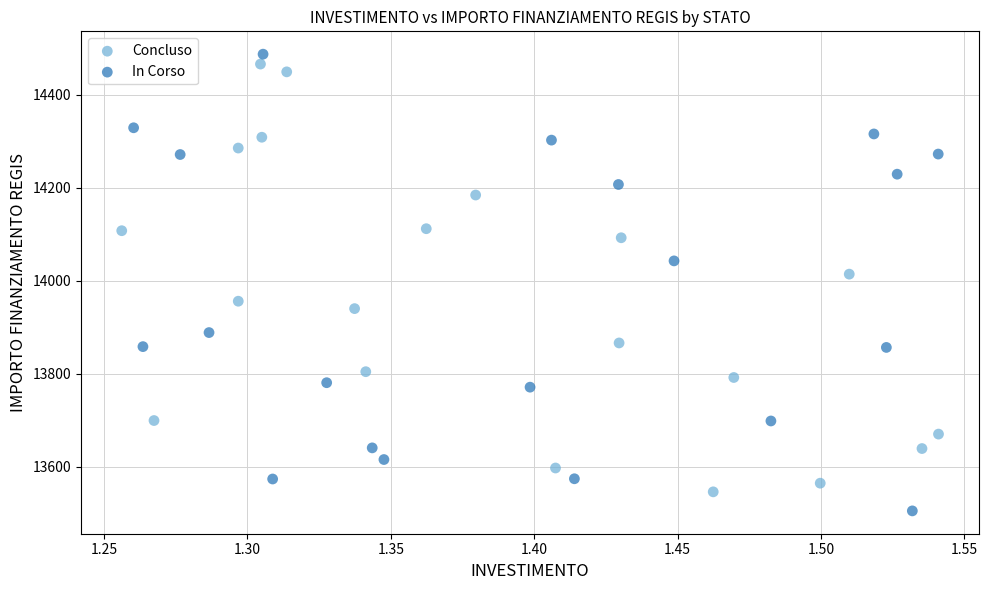

What are all the series names shown in the legend?

Concluso, In Corso